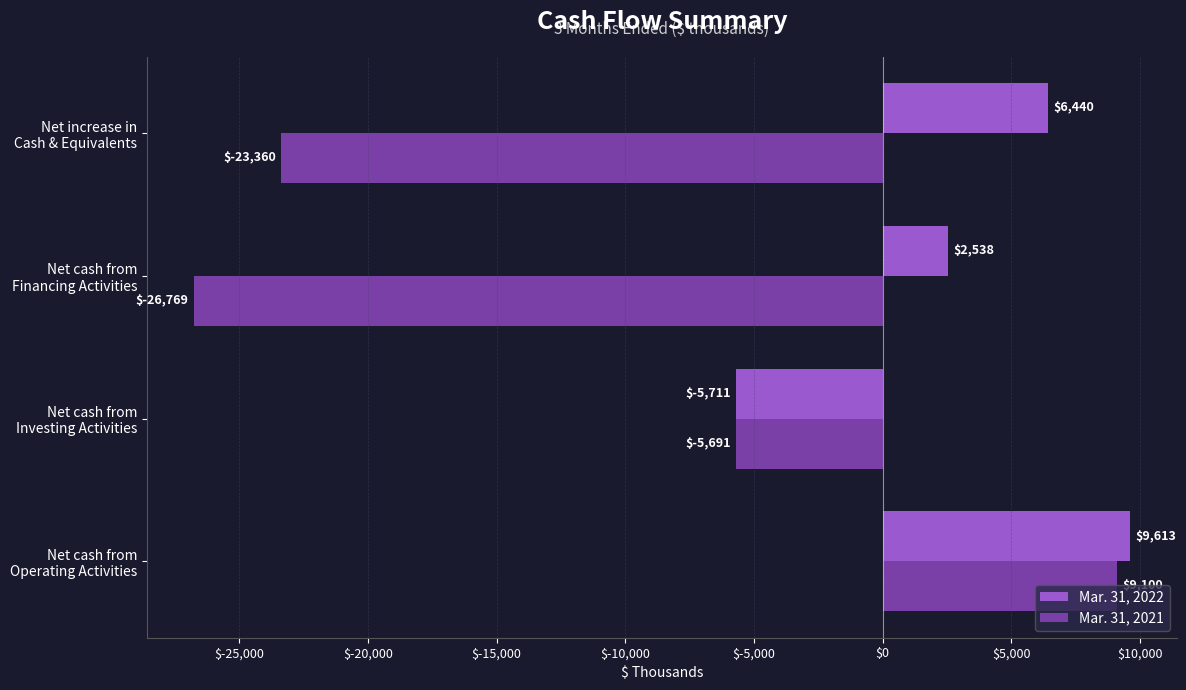

What is the highest value of the Mar. 31, 2021 series?

9100